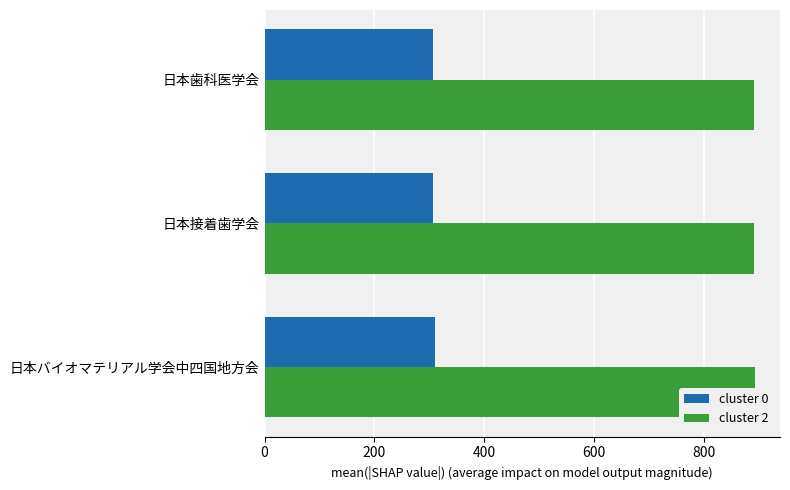

What is the sum of all cluster 0 values?

921.8